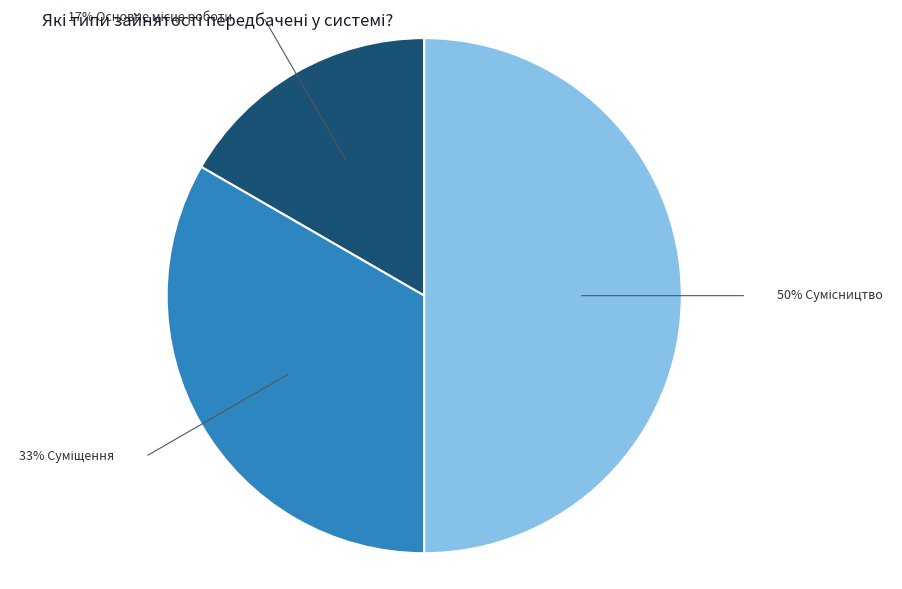

To the nearest percent, what is the difference between the largest and smallest slice percentages?

33%